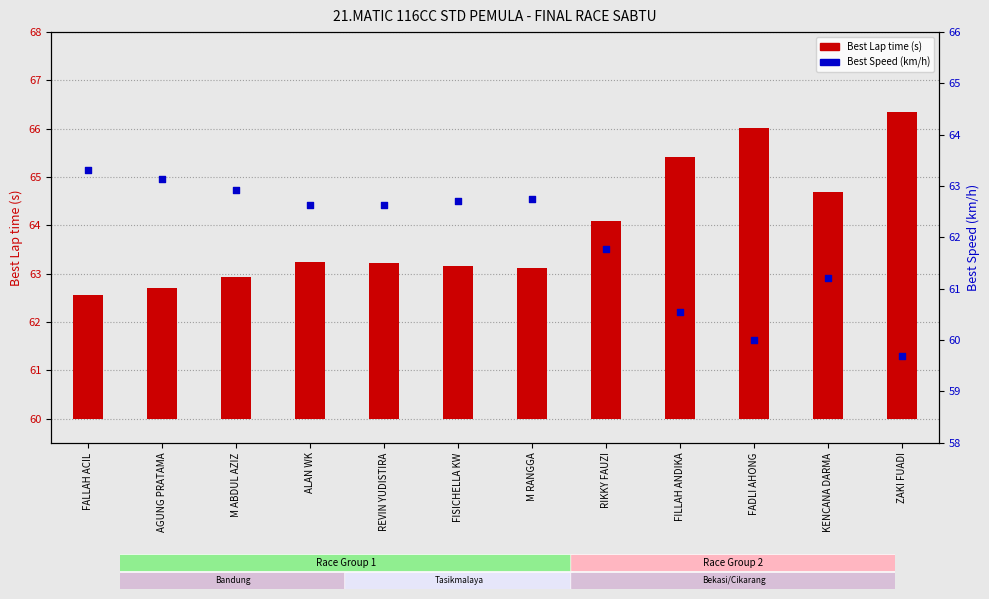

Which series reaches the minimum Y coordinate?

Best Lap time